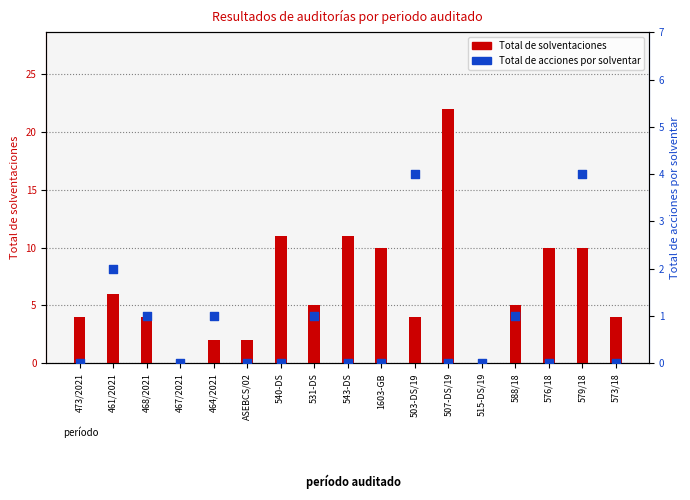

Which series has the largest Y range (max minus min)?

Total de solventaciones